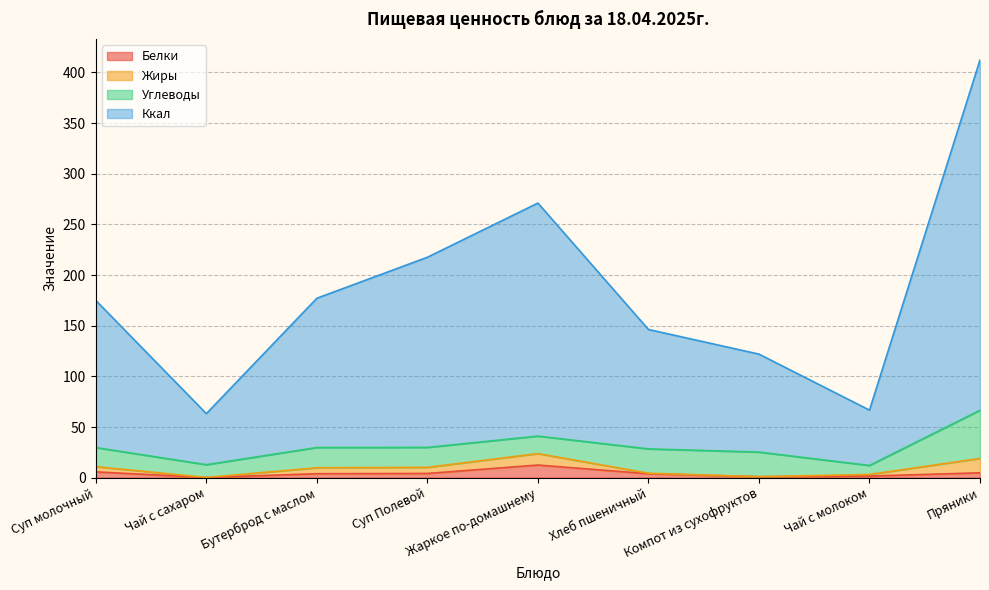

At which category is the sum across all series the highest?

Пряники